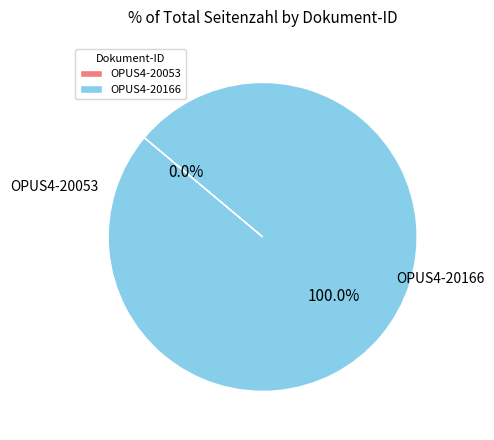

Which category has the biggest portion of the pie?

OPUS4-20166